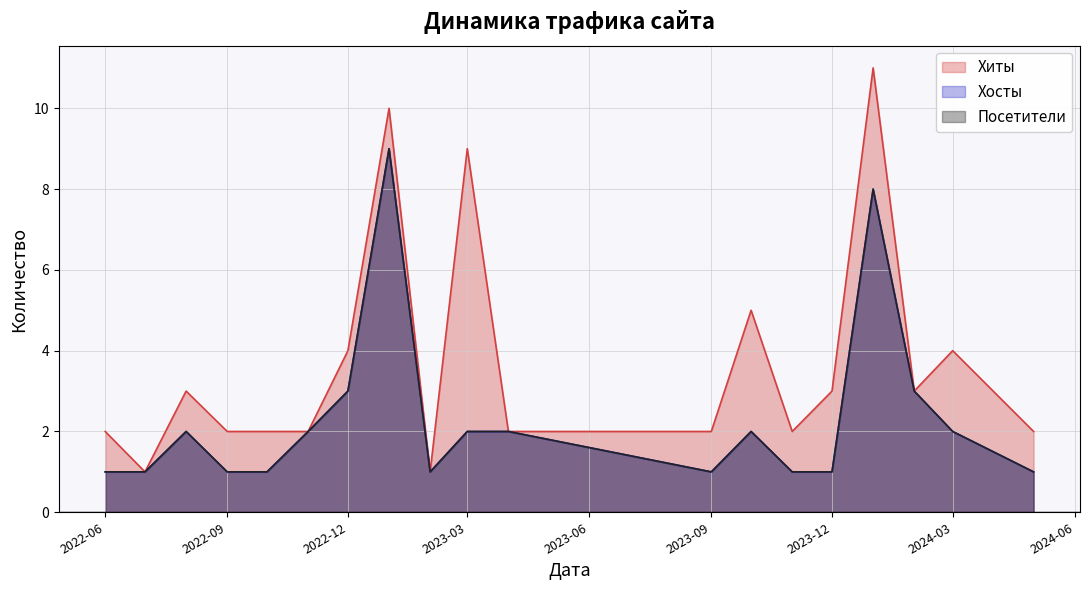

Does the chart have visible grid lines?

Yes